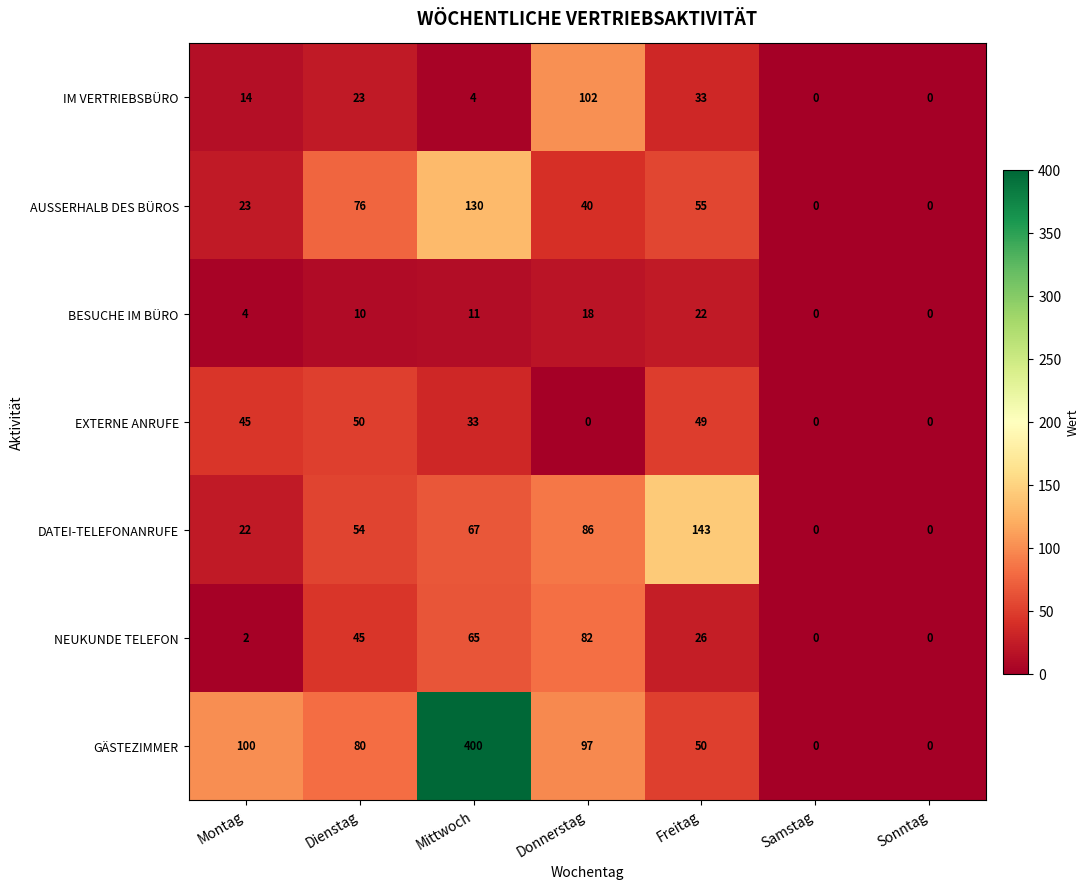

Which series changed the most between Mittwoch and Samstag?

GÄSTEZIMMER